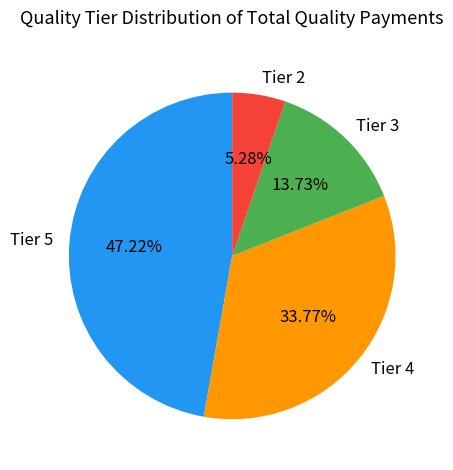

Between Tier 3 and Tier 2, which is larger?

Tier 3